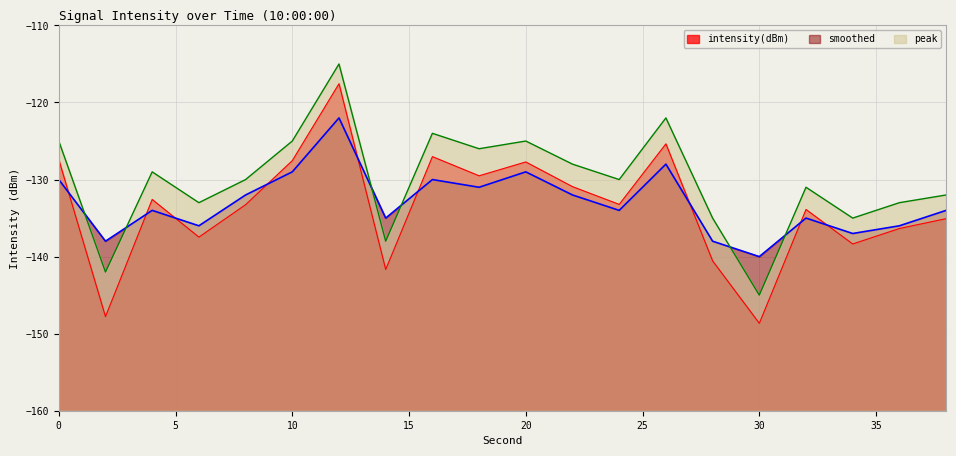

What is the greatest value displayed?

-115.0